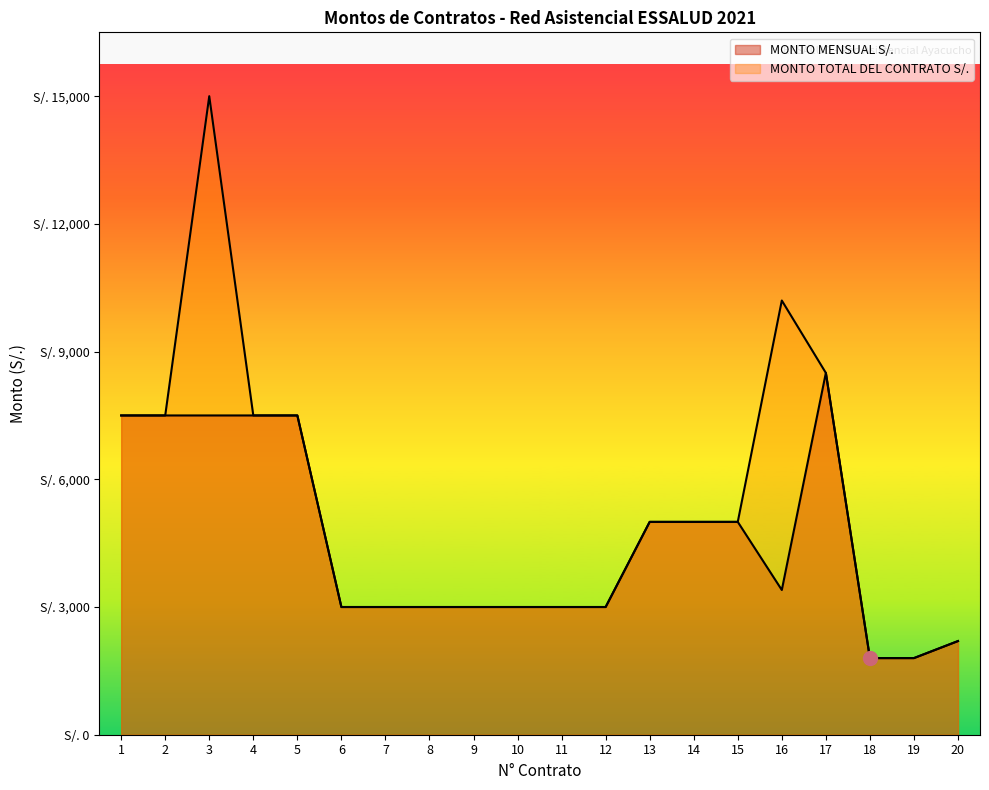

At how many categories does at least one series exceed 9009?

2